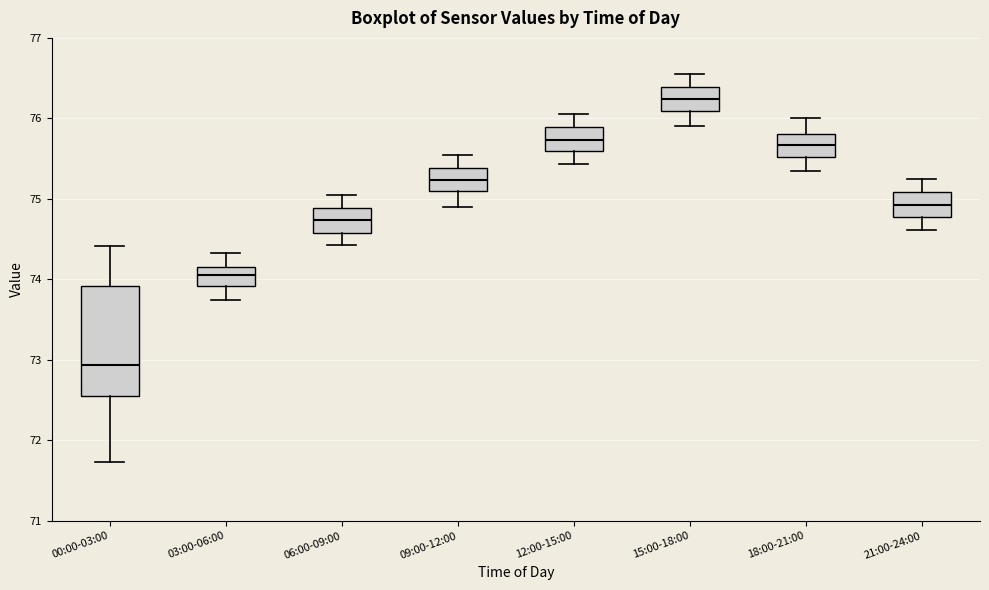

Where is the upper edge of the box for 21:00-24:00 on the y-axis? The values are not printed on the chart, so give them approximately, as read against the axis.

75.1